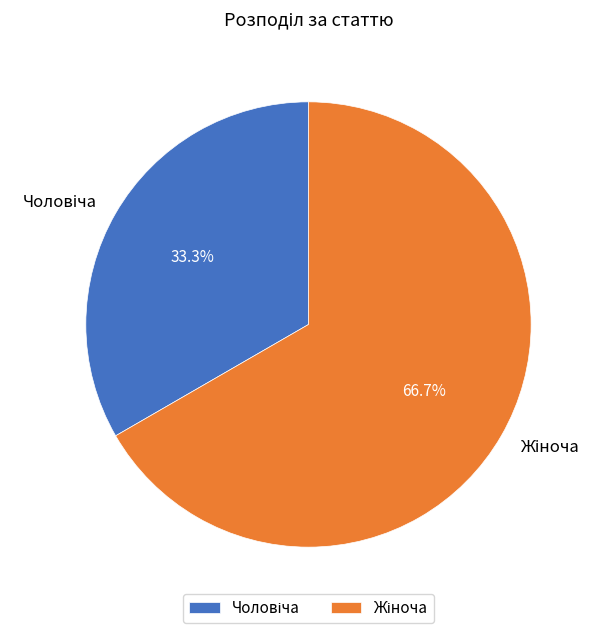

Does any single category account for the majority?

Yes